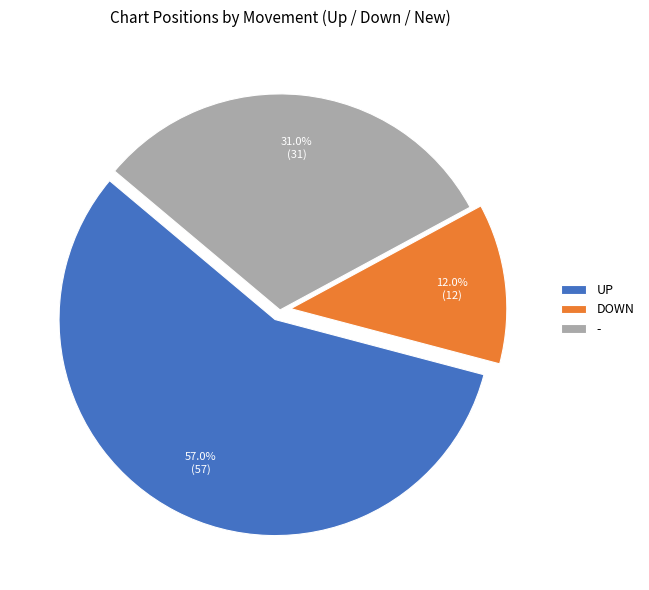

Count the number of slices in the pie.

3